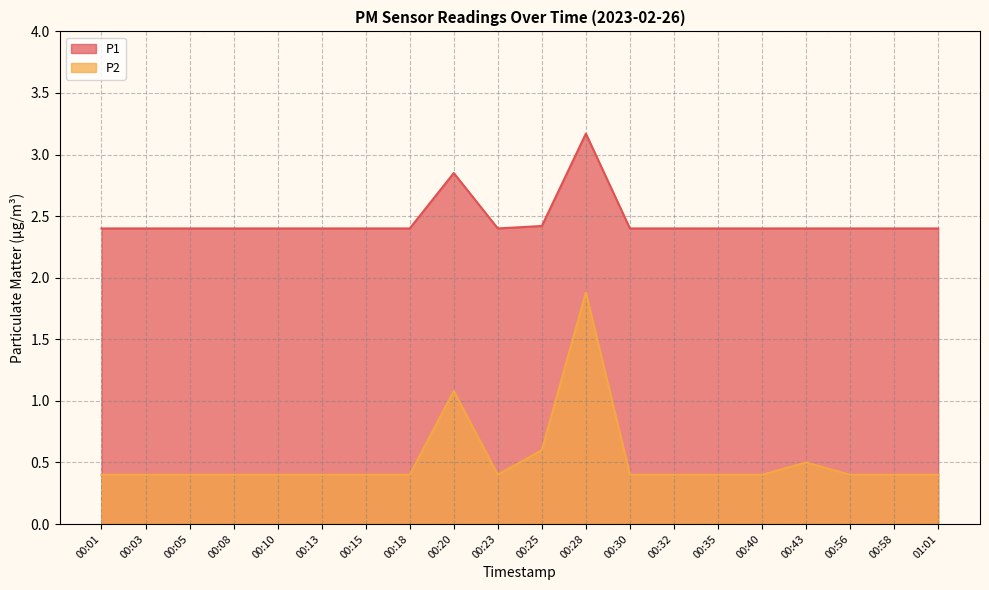

What is the label of the 8th point from the right?

00:30